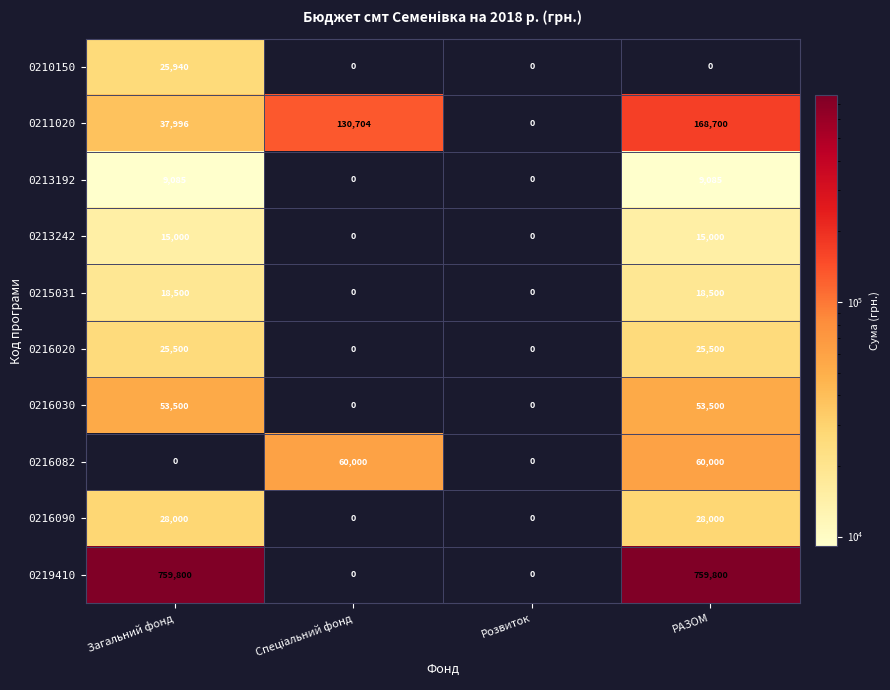

At how many categories does at least one series exceed 365631?

2